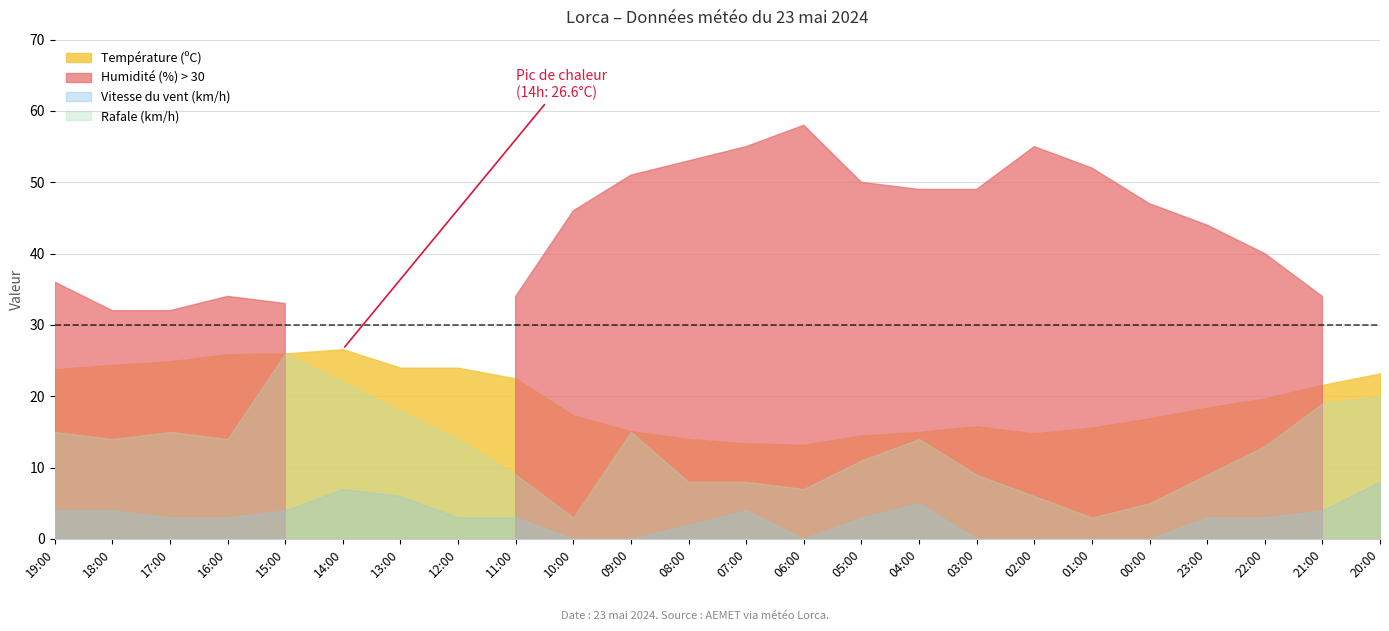

What is the value of the Rafale (km/h) point at the 2nd from the left?

14.0